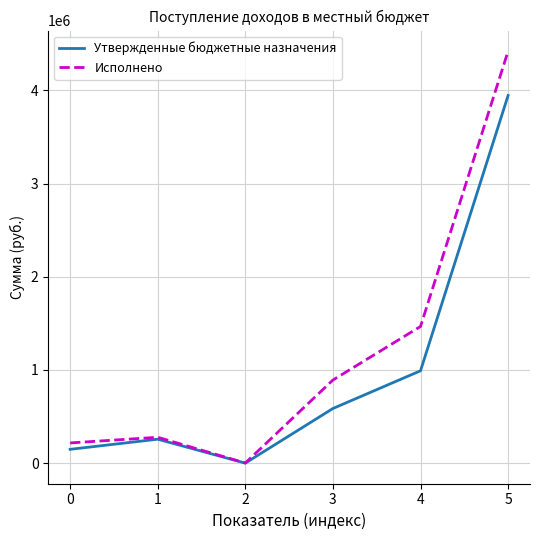

Is it true that Исполнено equals 2472727.3 at 4?

False